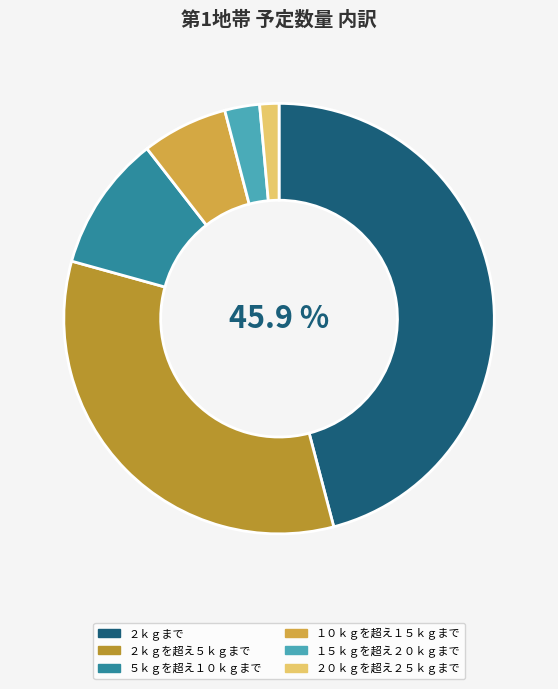

Does ５ｋｇを超え１０ｋｇまで represent more than half of the total?

No